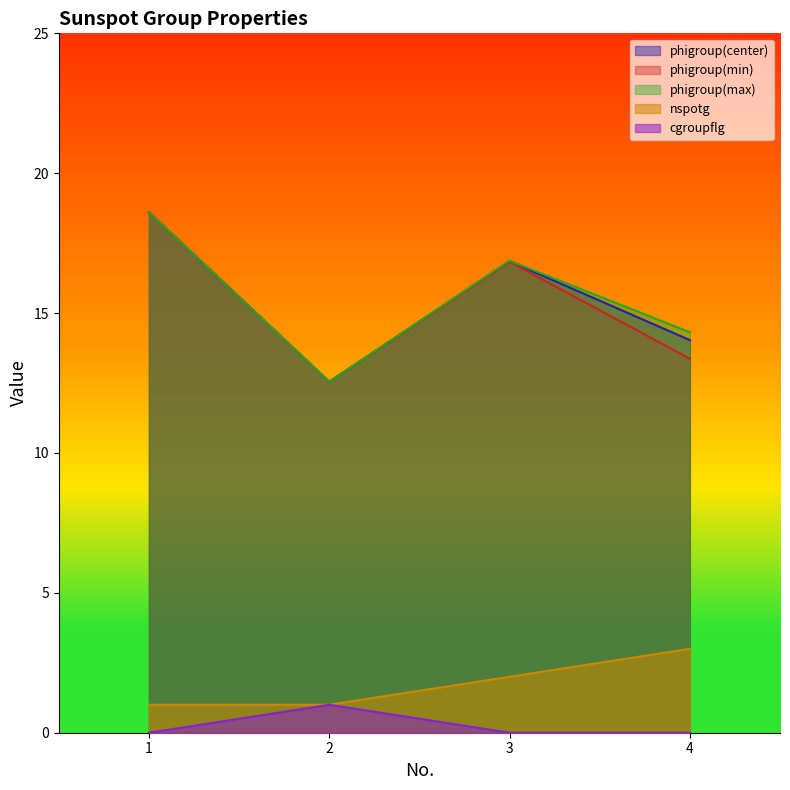

Reading left to right, extract all data points from this chart.

phigroup(center): 18.6	12.5	16.9	14.0
phigroup(min): 18.6	12.5	16.8	13.4
phigroup(max): 18.6	12.5	16.9	14.3
nspotg: 1.0	1.0	2.0	3.0
cgroupflg: 0.0	1.0	0.0	0.0